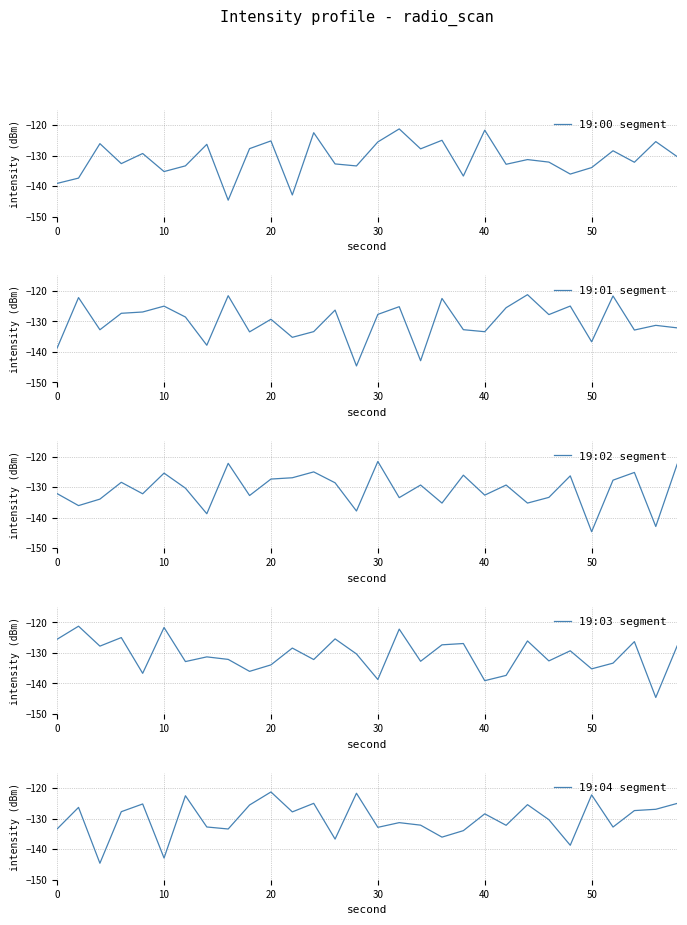

How many lines are shown in the chart?

5